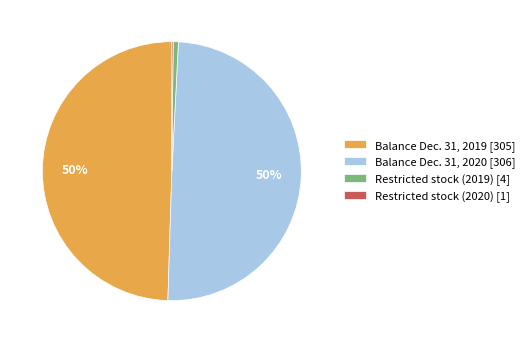

Between Balance Dec. 31, 2019 [305] and Restricted stock (2019) [4], which is larger?

Balance Dec. 31, 2019 [305]